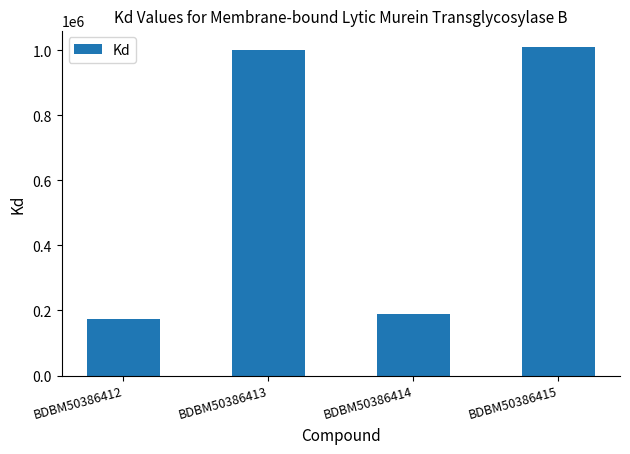

What is the average value?

593250